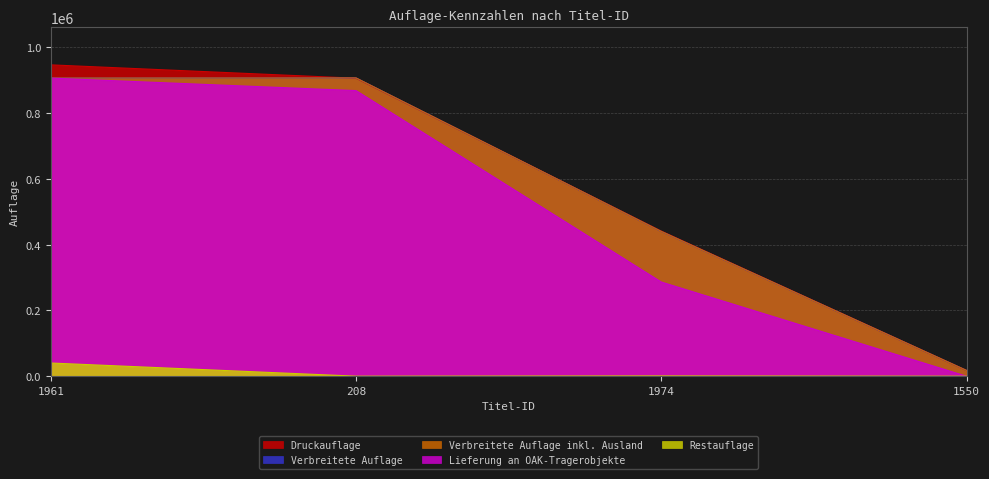

Rank the series by their maximum value, from lowest to highest.

Restauflage, Lieferung an OAK-Tragerobjekte, Verbreitete Auflage, Verbreitete Auflage inkl. Ausland, Druckauflage